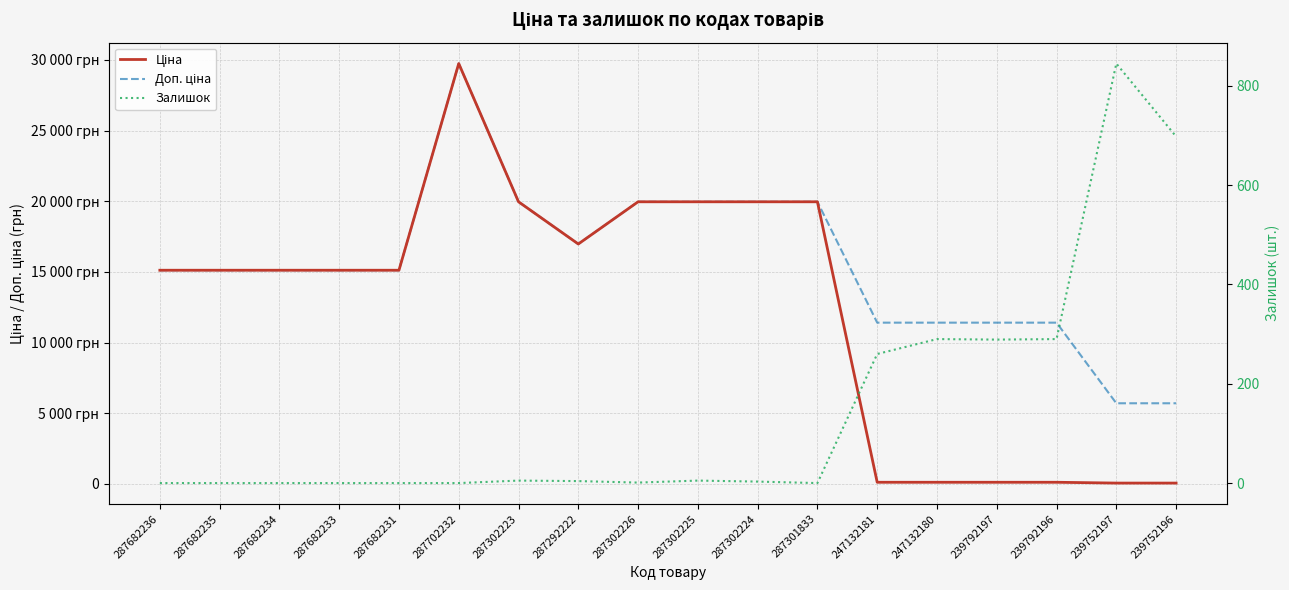

What is the maximum value shown in the chart?

29747.2